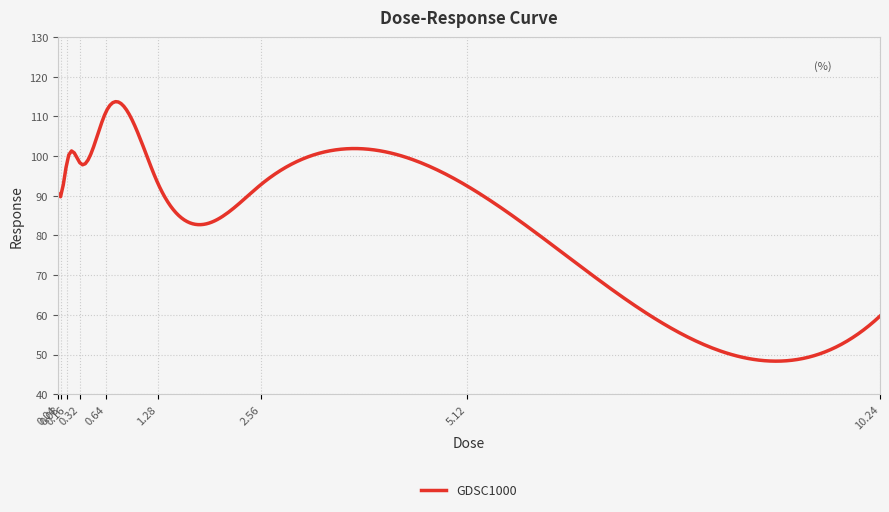

What is the greatest value displayed?

113.7